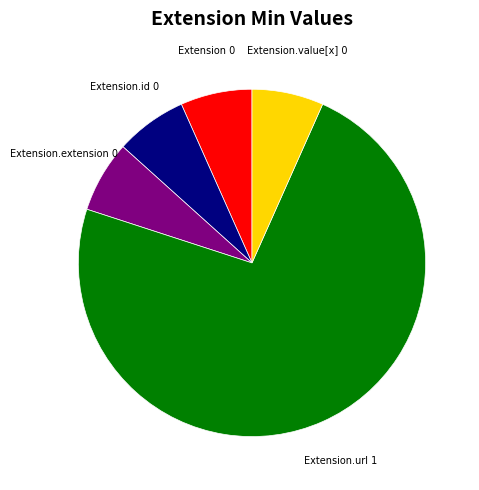

The Extension.value[x] 0 slice represents 1% of the pie. True or false?

False